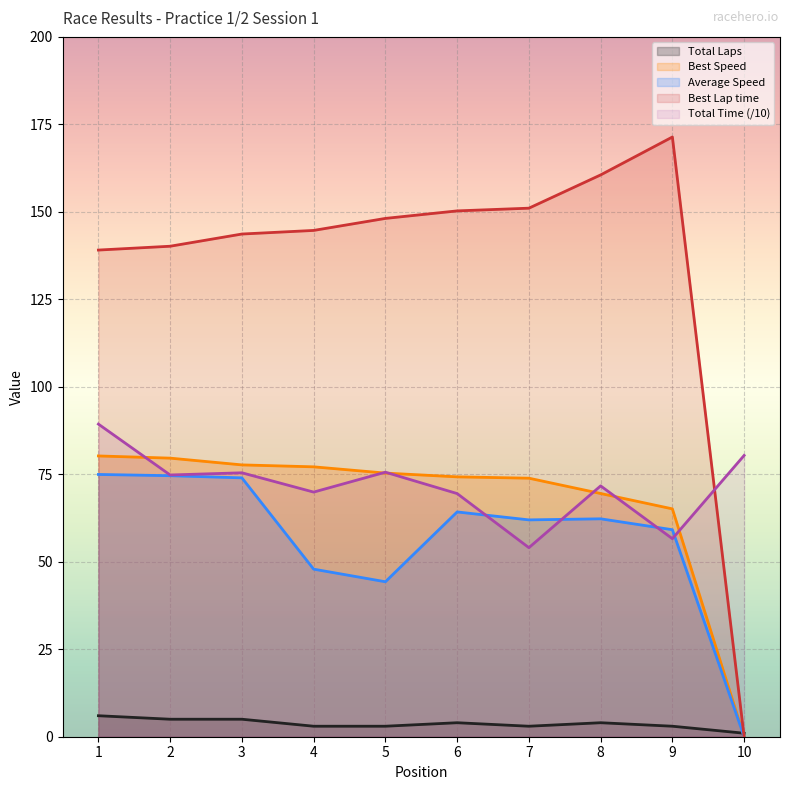

Reading left to right, transcribe all the data shown in this chart.

Total Laps: 6.0	5.0	5.0	3.0	3.0	4.0	3.0	4.0	3.0	1.0
Total Time: 89.3	74.8	75.4	69.9	75.6	69.5	54.0	71.7	56.6	80.4
Best Lap time: 139.1	140.2	143.7	144.7	148.1	150.3	151.0	160.6	171.4	0.0
Best Speed: 80.2	79.6	77.7	77.1	75.3	74.3	73.9	69.5	65.1	0.0
Average Speed: 75.0	74.6	74.0	47.9	44.3	64.2	62.0	62.3	59.2	0.0